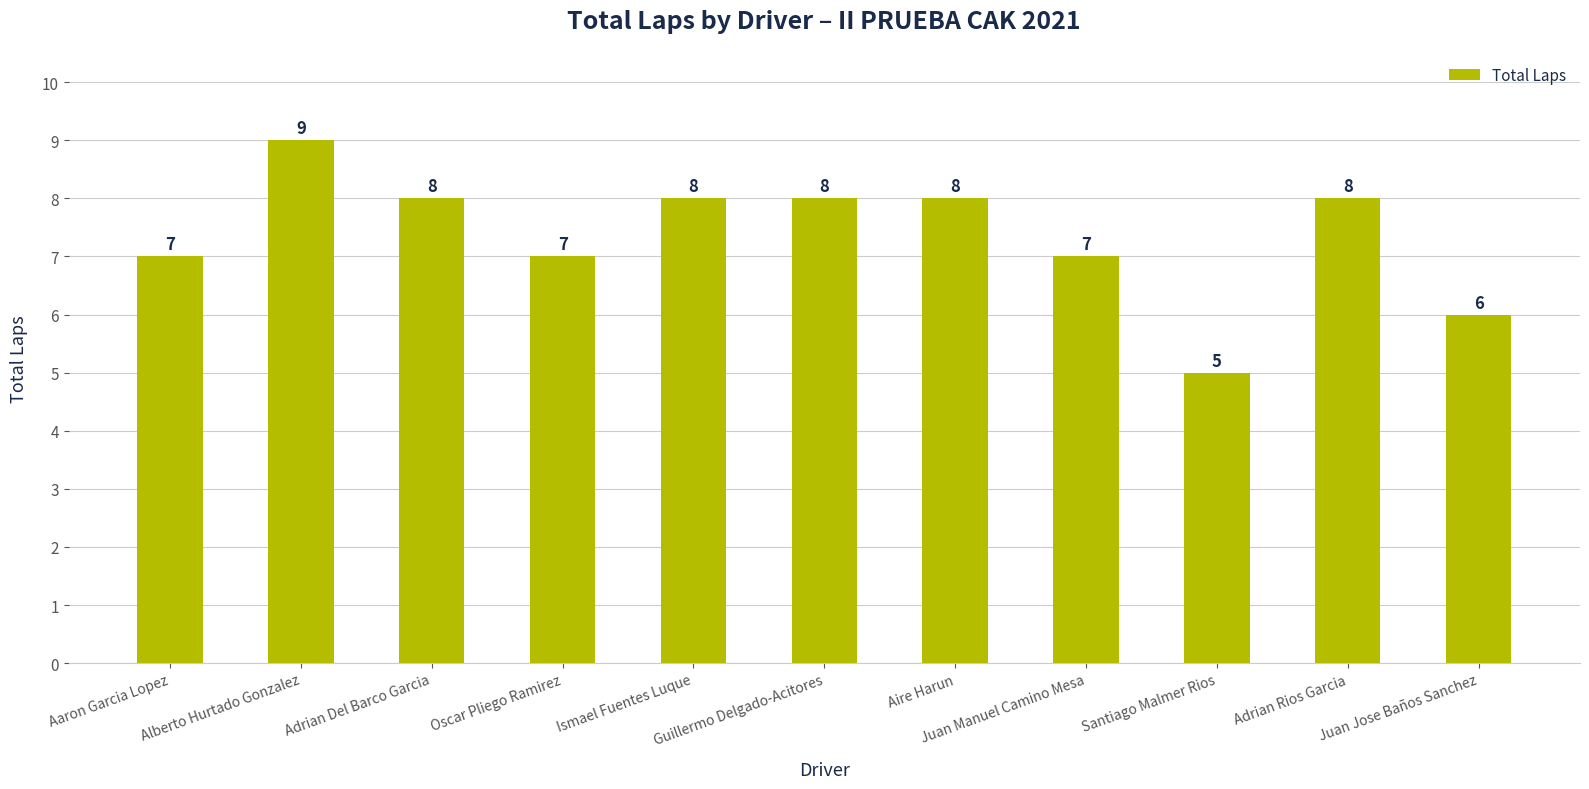

Is it true that the value at Adrian Del Barco Garcia is 8?

True